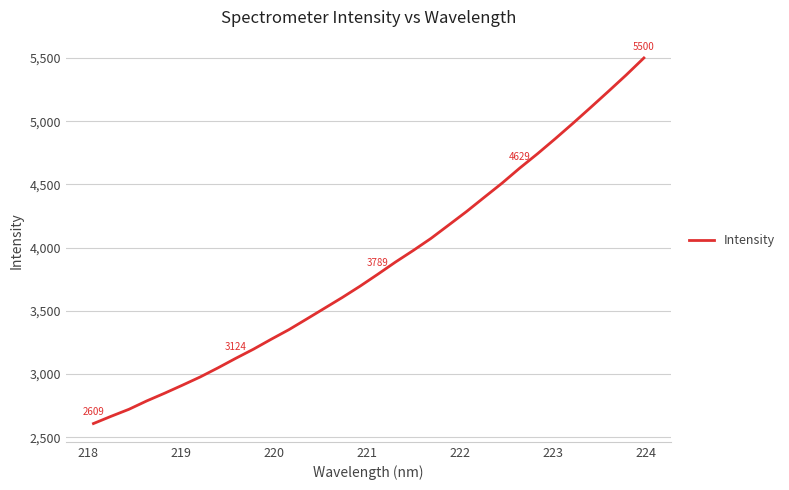

What is the smallest value displayed?

2609.2